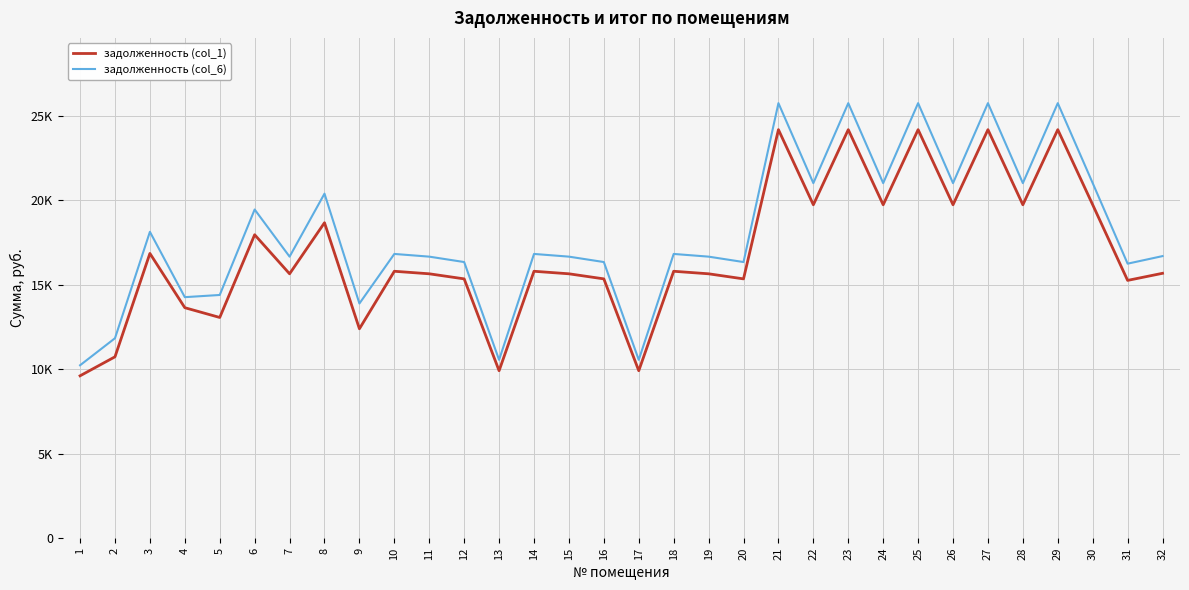

Reading left to right, extract all data points from this chart.

задолженность (col_1): 1=9615.4	2=10740.9	3=16861.2	4=13648.2	5=13069.5	6=17967.2	7=15655.1	8=18678.0	9=12399.6	10=15805.2	11=15655.1	12=15354.6	13=9915.8	14=15805.2	15=15655.1	16=15354.6	17=9915.8	18=15805.2	19=15655.1	20=15354.6	21=24188.8	22=19741.6	23=24188.8	24=19741.6	25=24188.8	26=19741.6	27=24188.8	28=19741.6	29=24188.8	30=19741.6	31=15264.5	32=15685.0
задолженность (col_6): 1=10239.4	2=11840.7	3=18140.4	4=14272.2	5=14401.4	6=19462.0	7=16671.0	8=20399.9	9=13897.2	10=16830.9	11=16671.0	12=16351.0	13=10559.3	14=16830.9	15=16671.0	16=16351.0	17=10559.3	18=16830.9	19=16671.0	20=16351.0	21=25758.5	22=21022.7	23=25758.5	24=21022.7	25=25758.5	26=21022.7	27=25758.5	28=21022.7	29=25758.5	30=21022.7	31=16255.1	32=16702.9